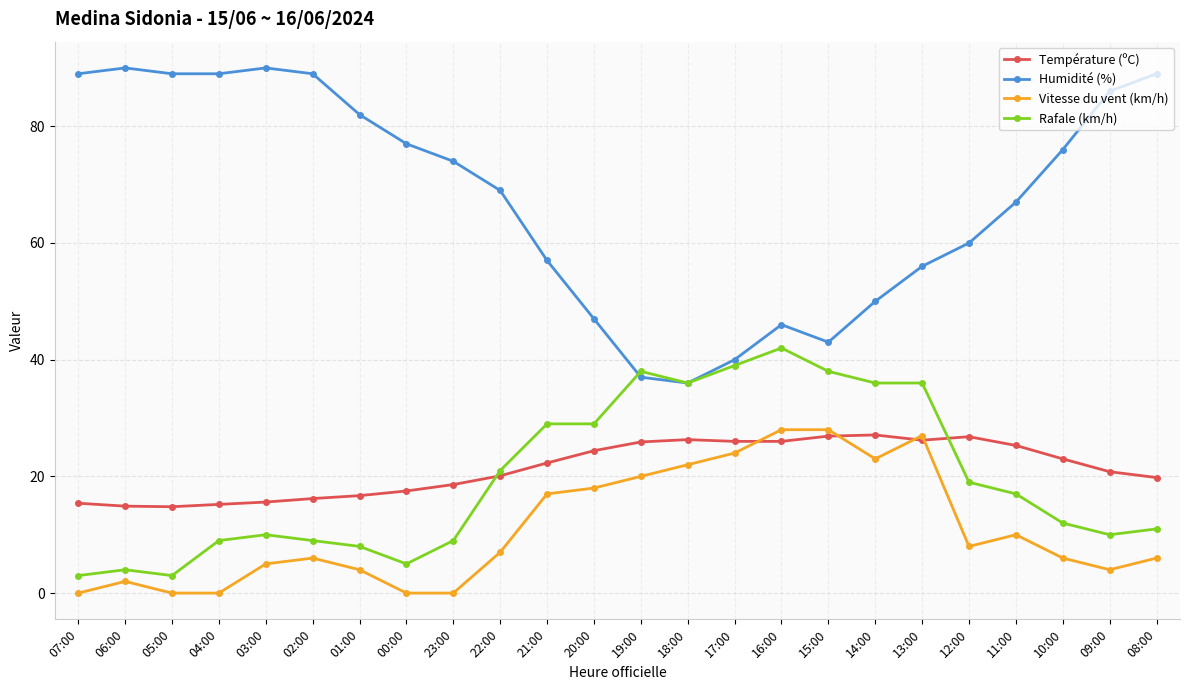

Between 07:00 and 12:00, which series saw the biggest shift?

Humidité (%)